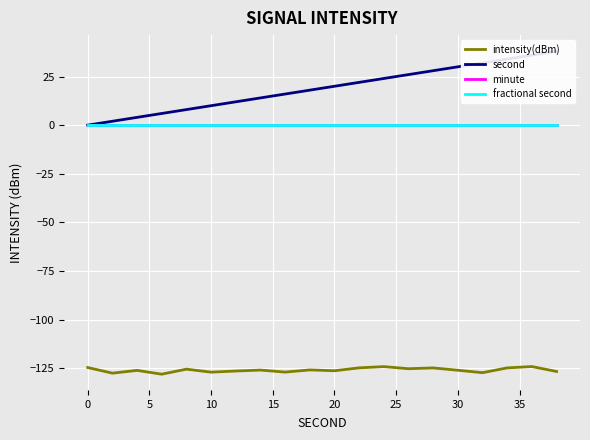

Is the value of intensity(dBm) at 12 greater than the value of second at 25?

No